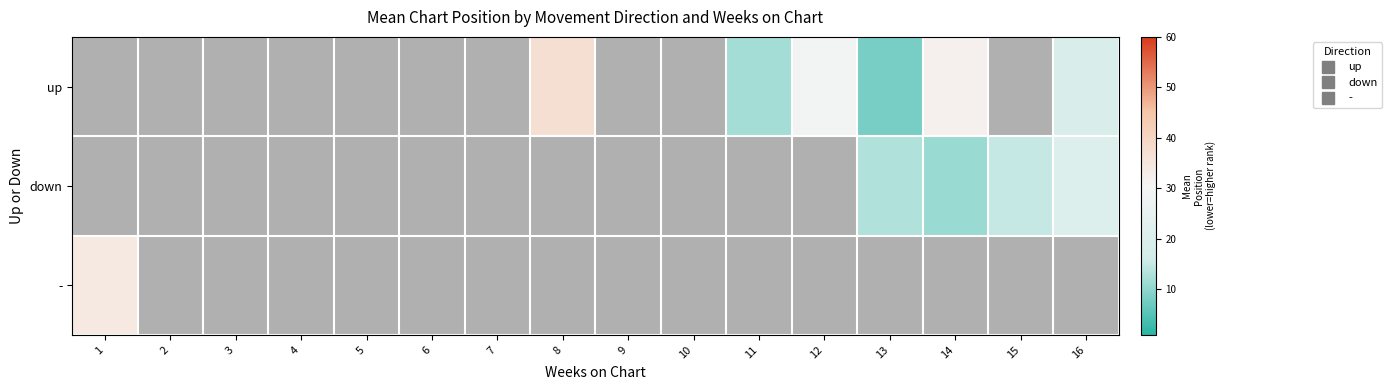

Between 4 and 3, which is larger?

3